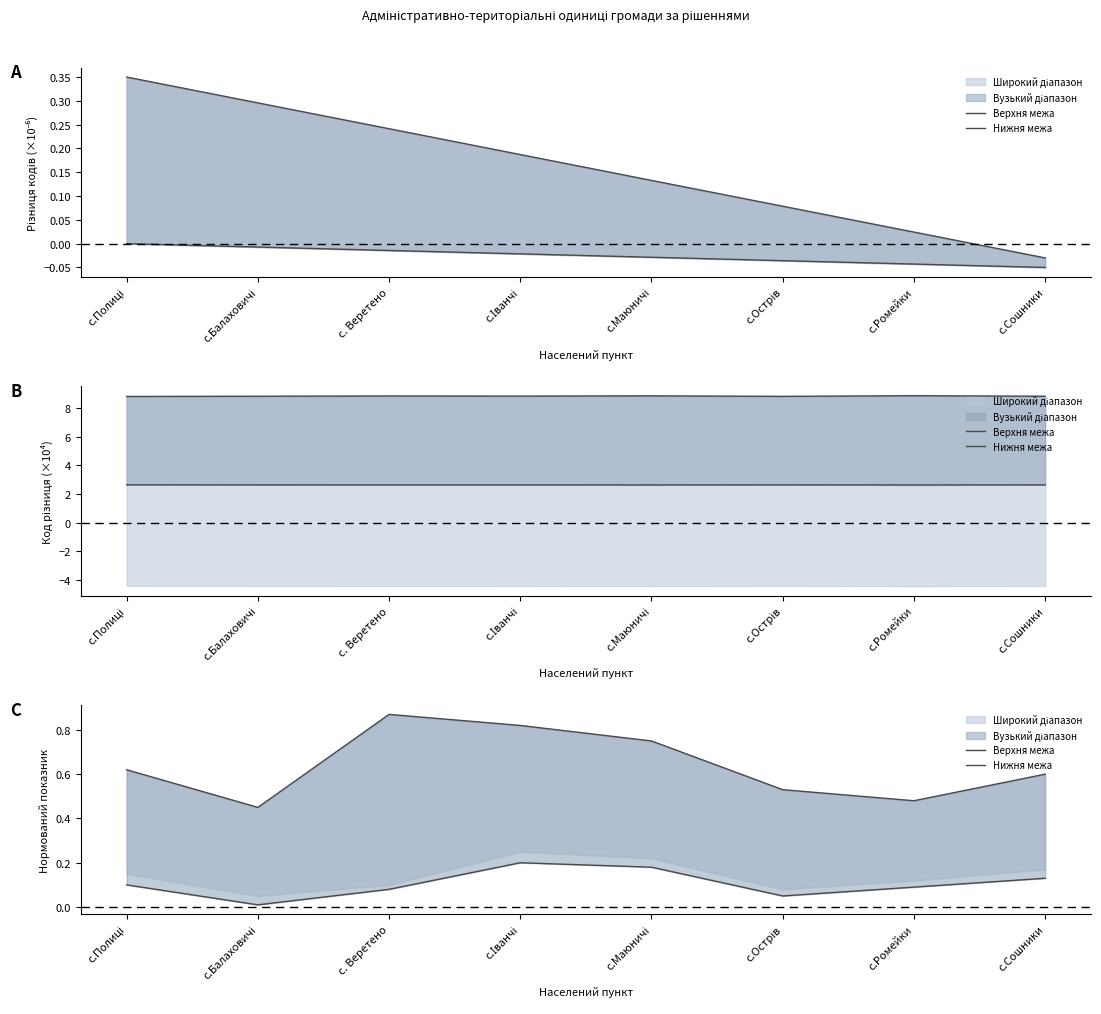

At how many categories does at least one series exceed 0?

8